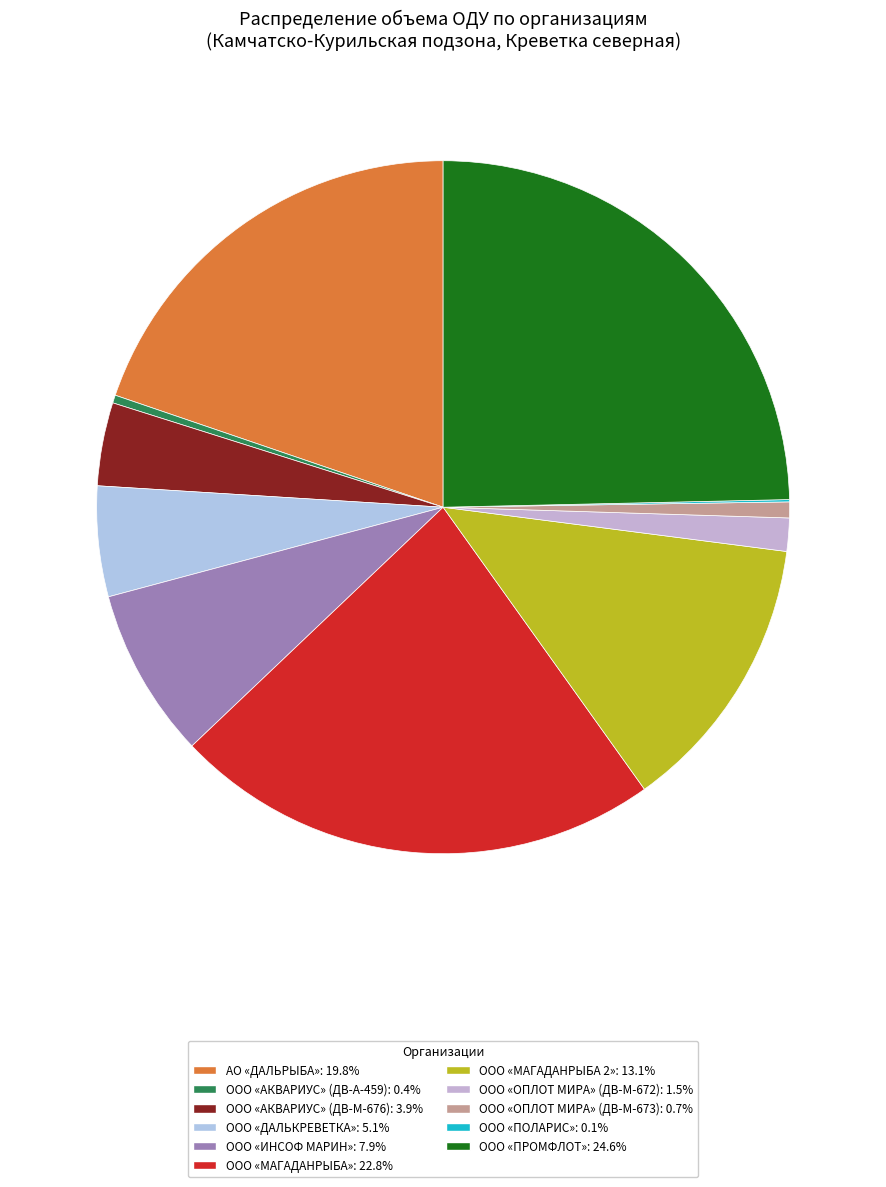

What is the change in value from АО «ДАЛЬРЫБА» to ООО «ПОЛАРИС»?

-349.5